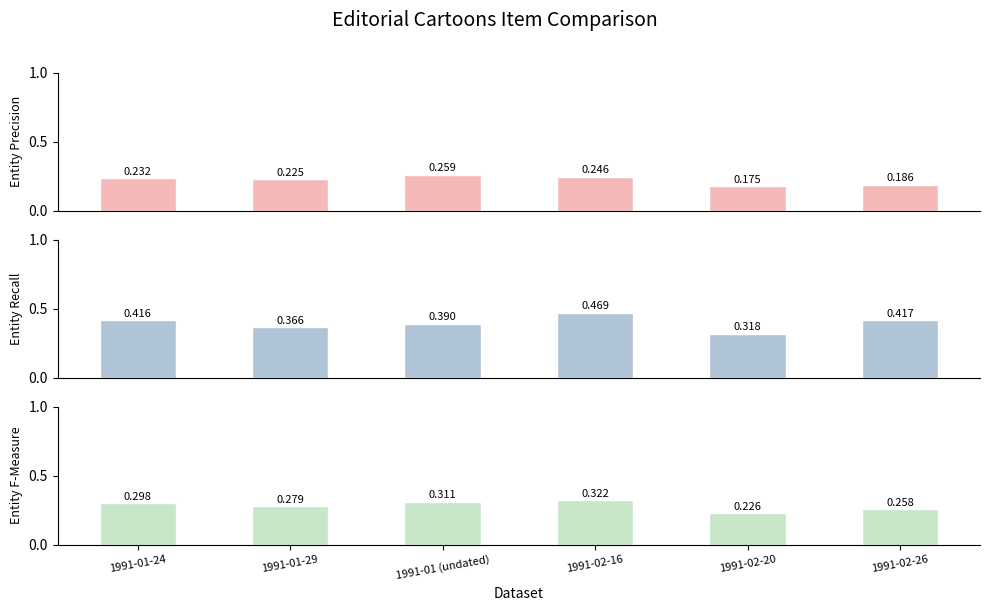

What is the sum of the Entity Recall values at 1991-02-26 and 1991-01-29?

0.8